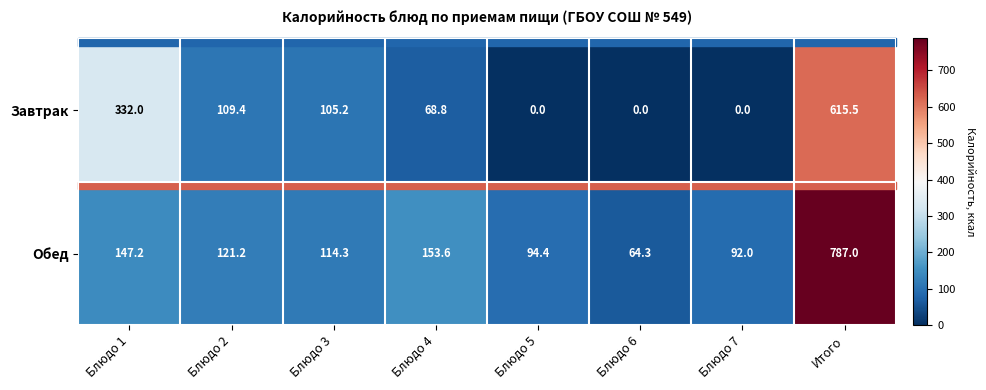

At which label does Обед reach its peak?

Итого